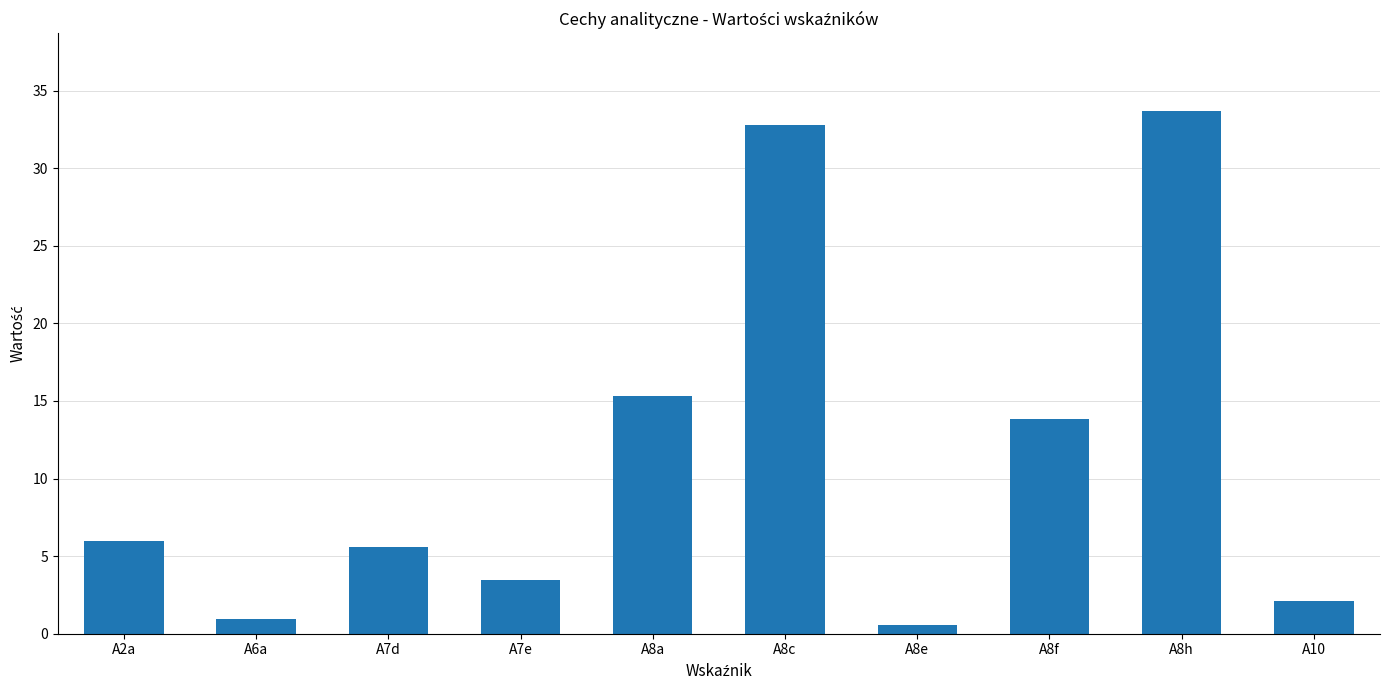

Reading left to right, what are all the values shown in this chart?

6.0	0.9	5.6	3.5	15.3	32.8	0.5	13.8	33.6	2.1